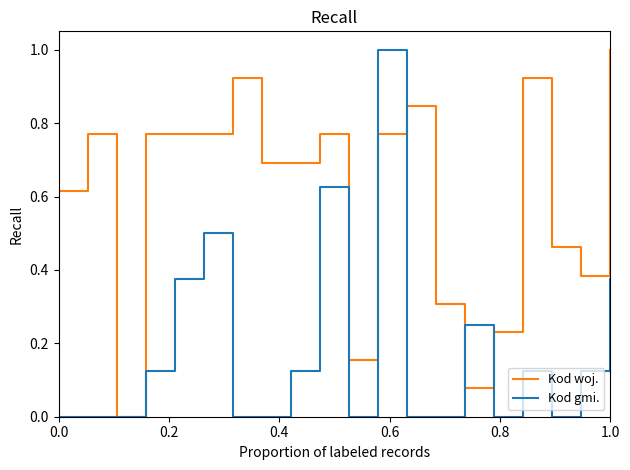

Is this an area chart (filled region under the line)?

No